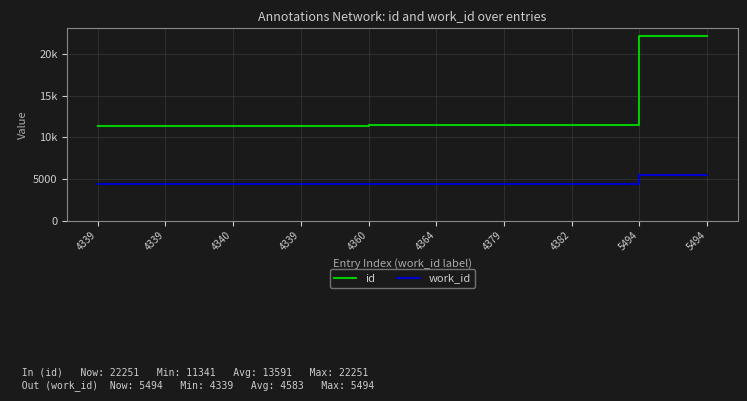

Is the value of work_id at 4339 greater than the value of id at 4339?

No